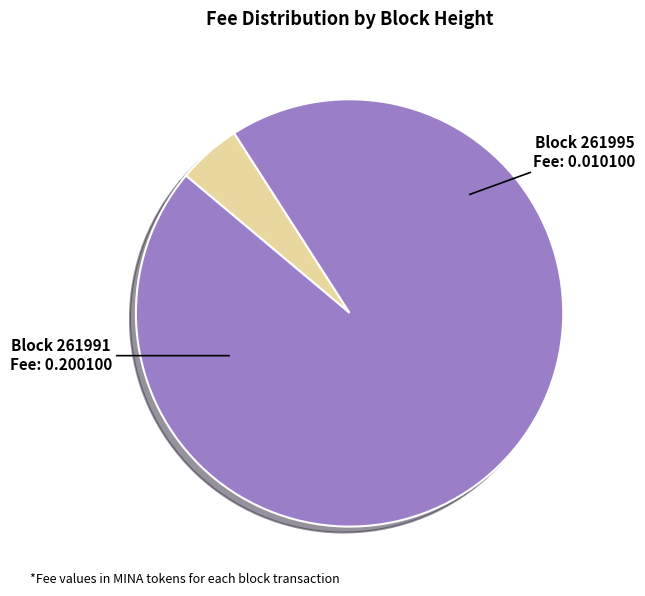

How many segments does this pie chart have?

2